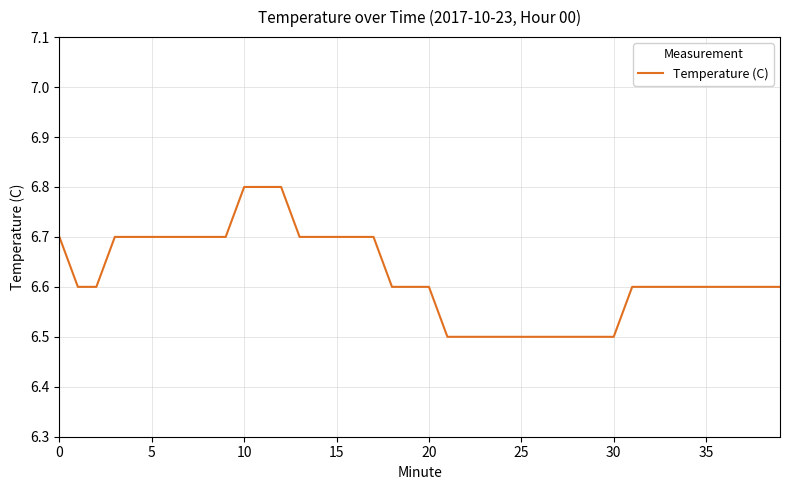

What is the minimum value shown in the chart?

6.5